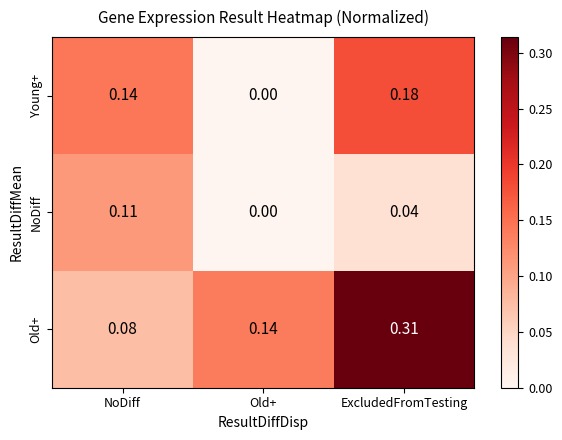

Which series changed the most between NoDiff and ExcludedFromTesting?

Old+